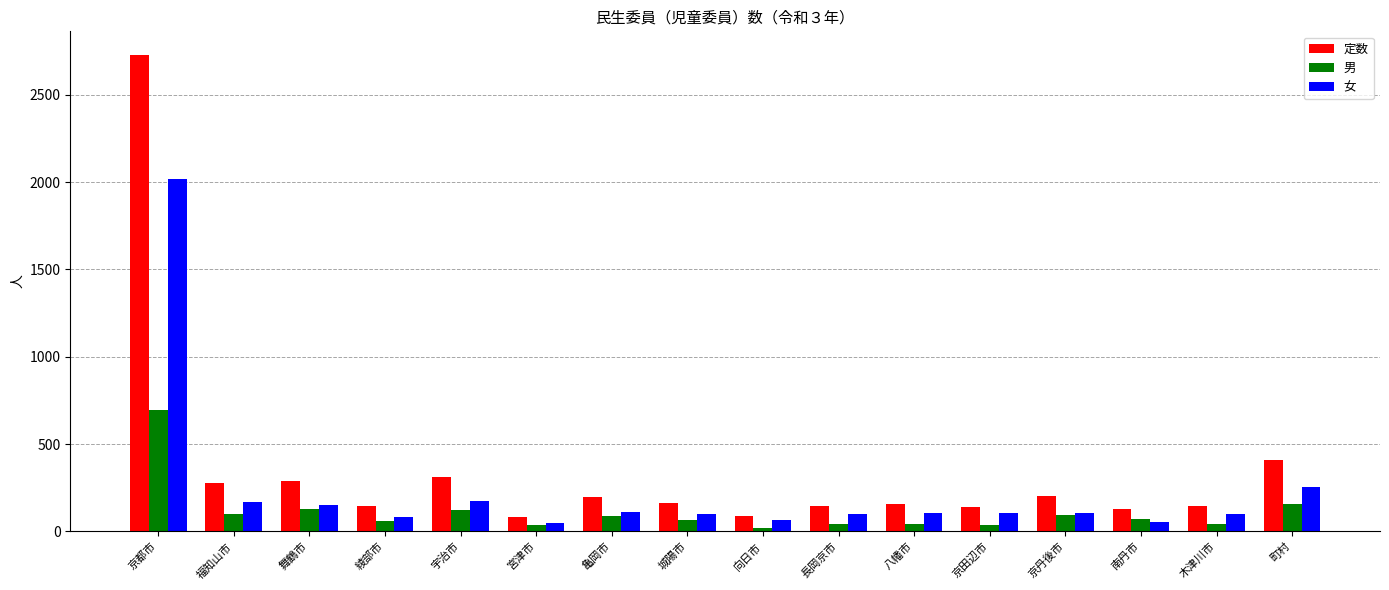

True or false: 男 has a value of 19 at 向日市.

True